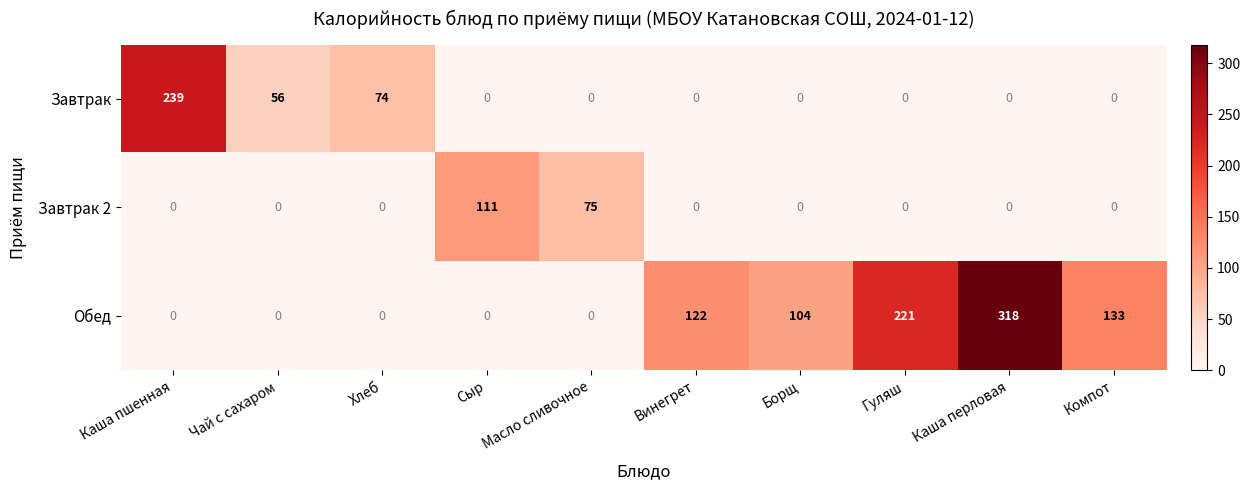

Rank the series by their maximum value, from highest to lowest.

Обед, Завтрак, Завтрак 2